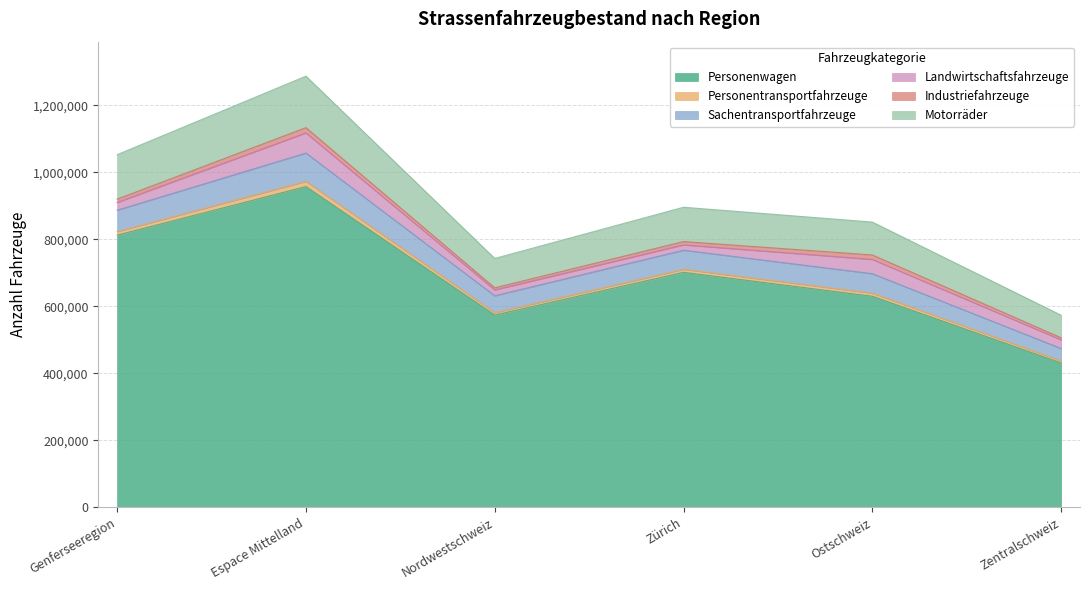

How many lines are shown in the chart?

6